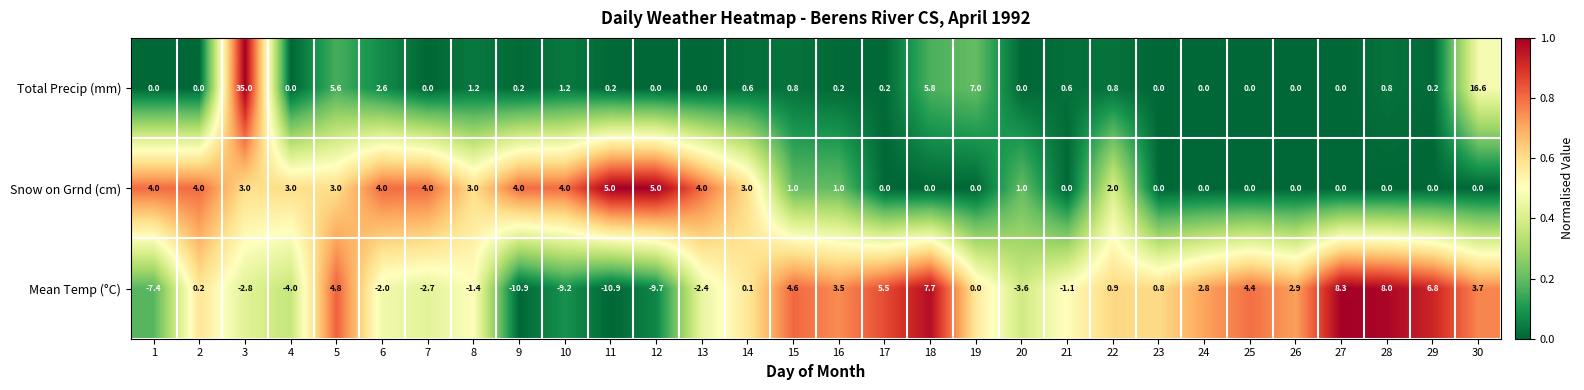

Which series has the widest spread of values?

Total Precip (mm)